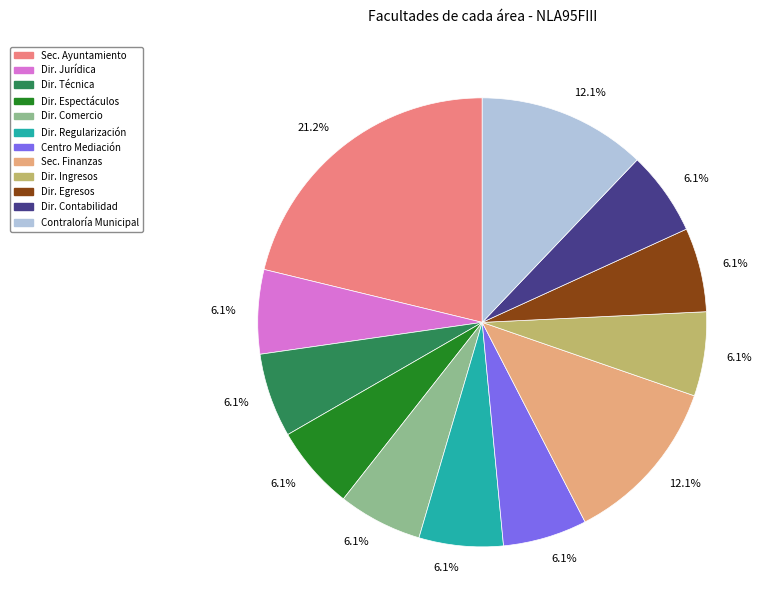

Is there any slice that represents more than half of the pie?

No